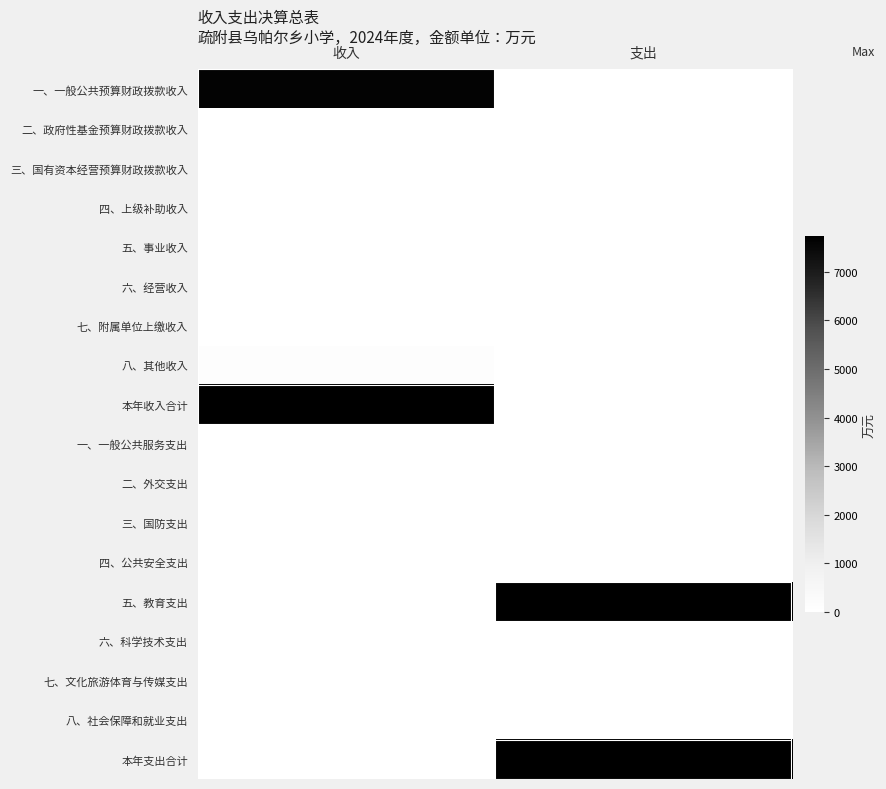

At how many categories does at least one series exceed 2345?

2